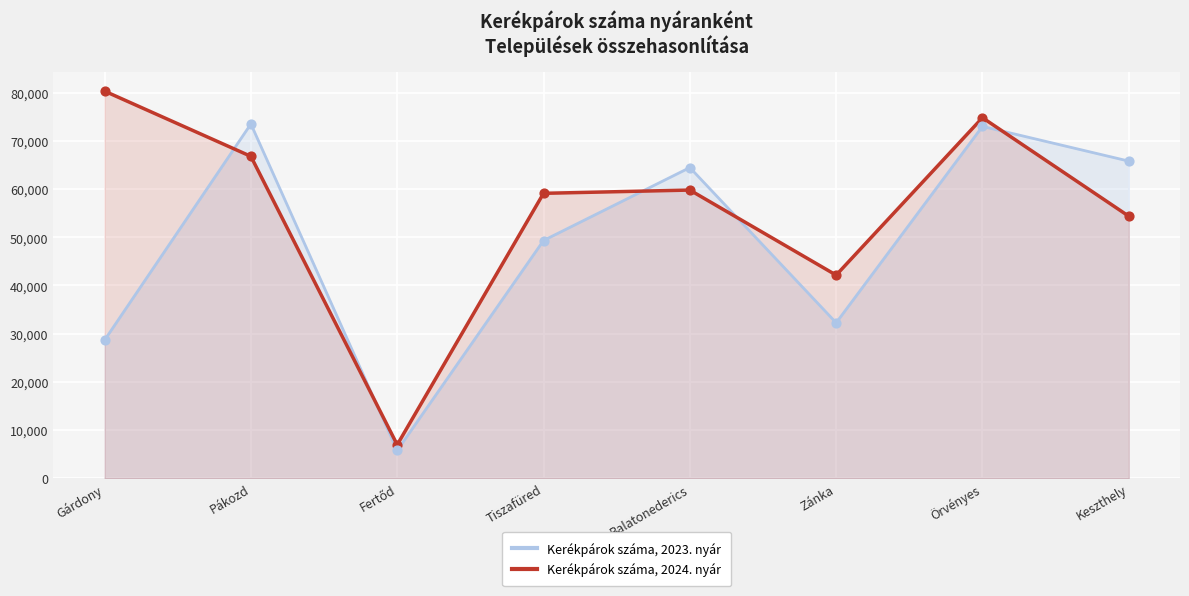

What are all the series names shown in the legend?

Kerékpárok száma, 2023. nyár, Kerékpárok száma, 2024. nyár